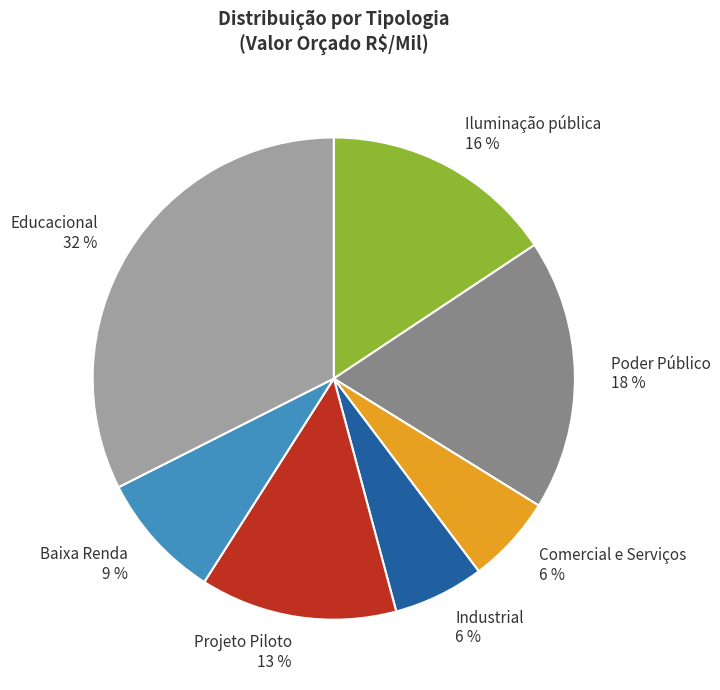

To the nearest percent, what portion does Industrial represent?

6%